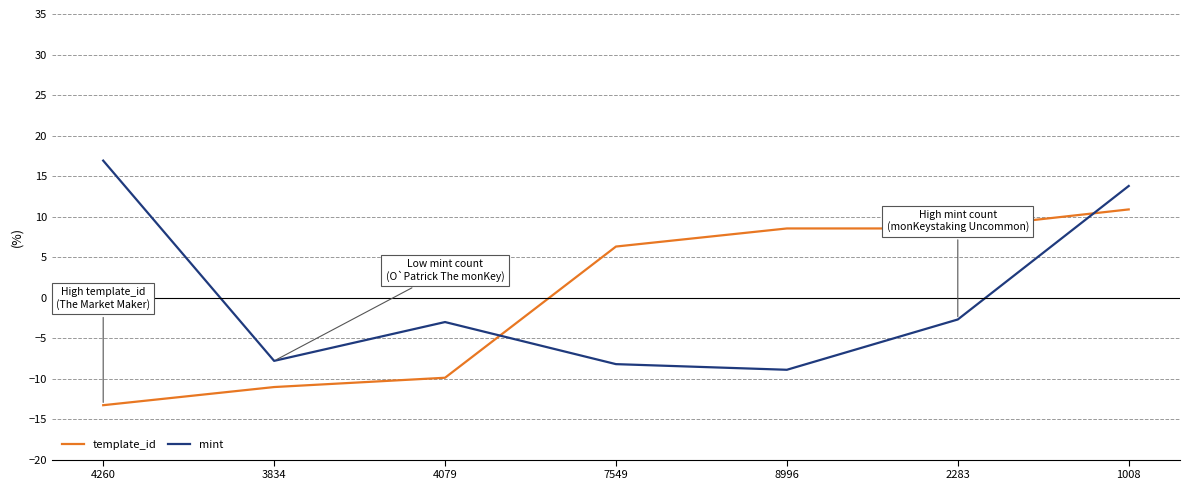

Which category has the lowest value across all series?

4260